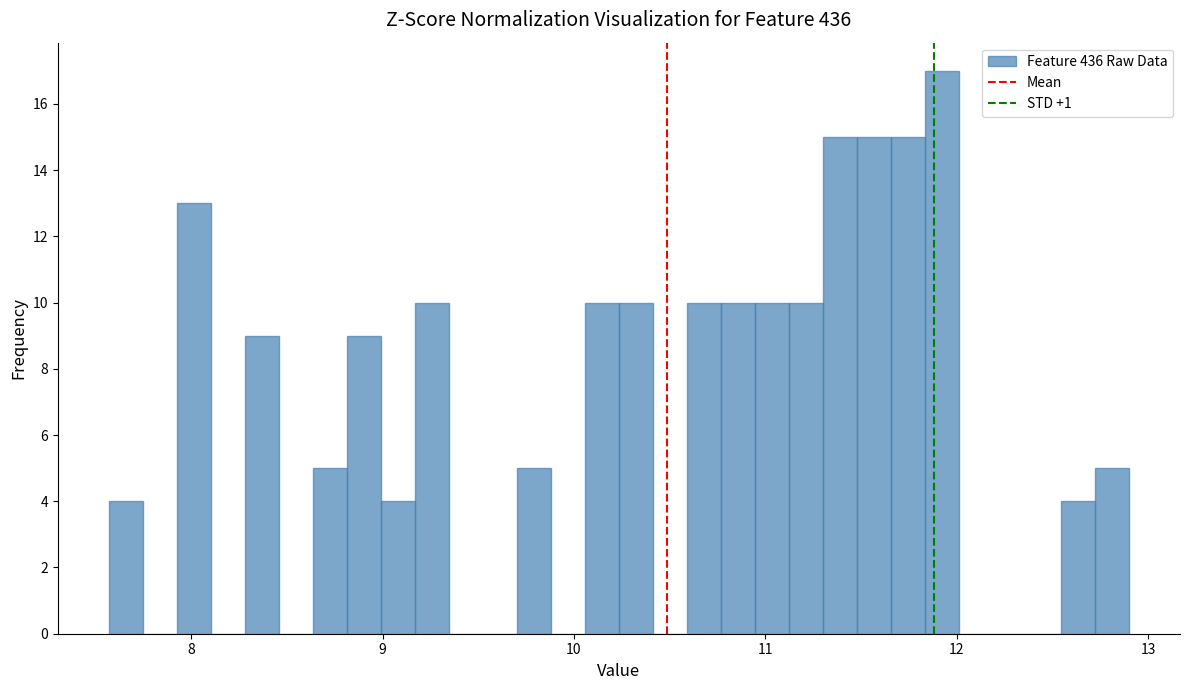

Read against the x-axis, roughly where is the centre of the tallest bar?

11.9